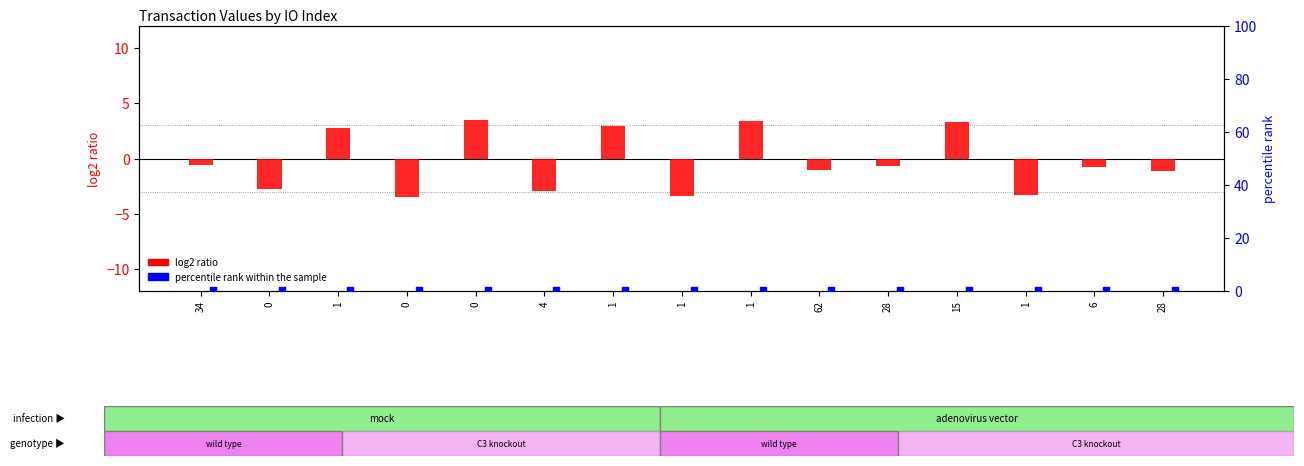

Which series contains the lowest Y value?

log2 ratio